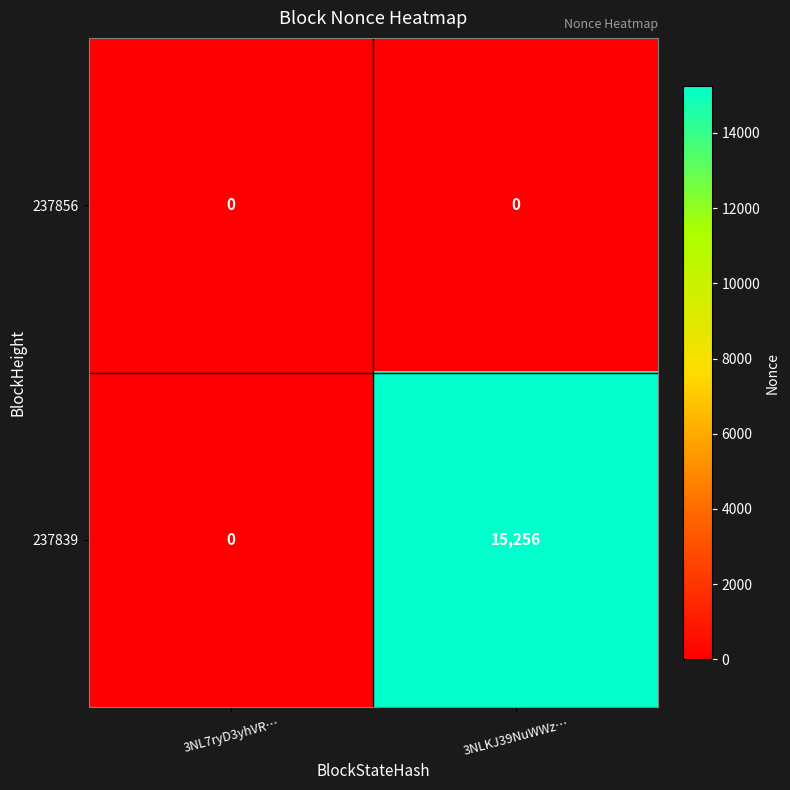

What is the sum of the 237839 values at 3NLKJ39NuWWz… and 3NL7ryD3yhVR…?

15256